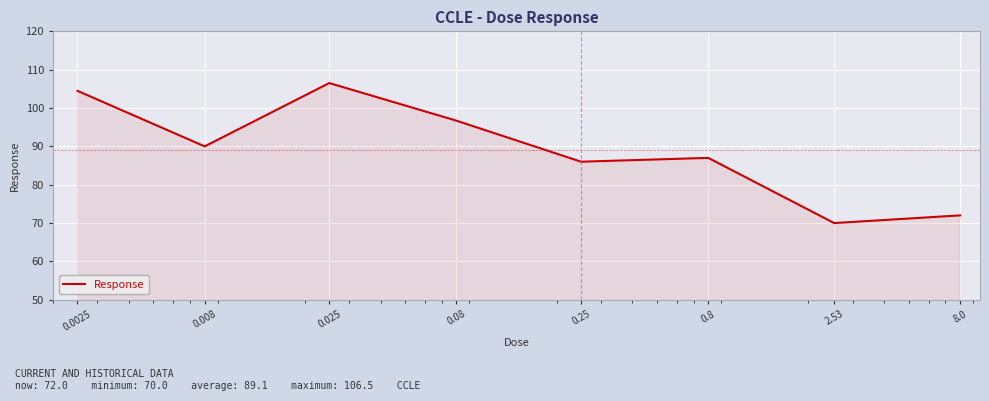

How many lines are shown in the chart?

1